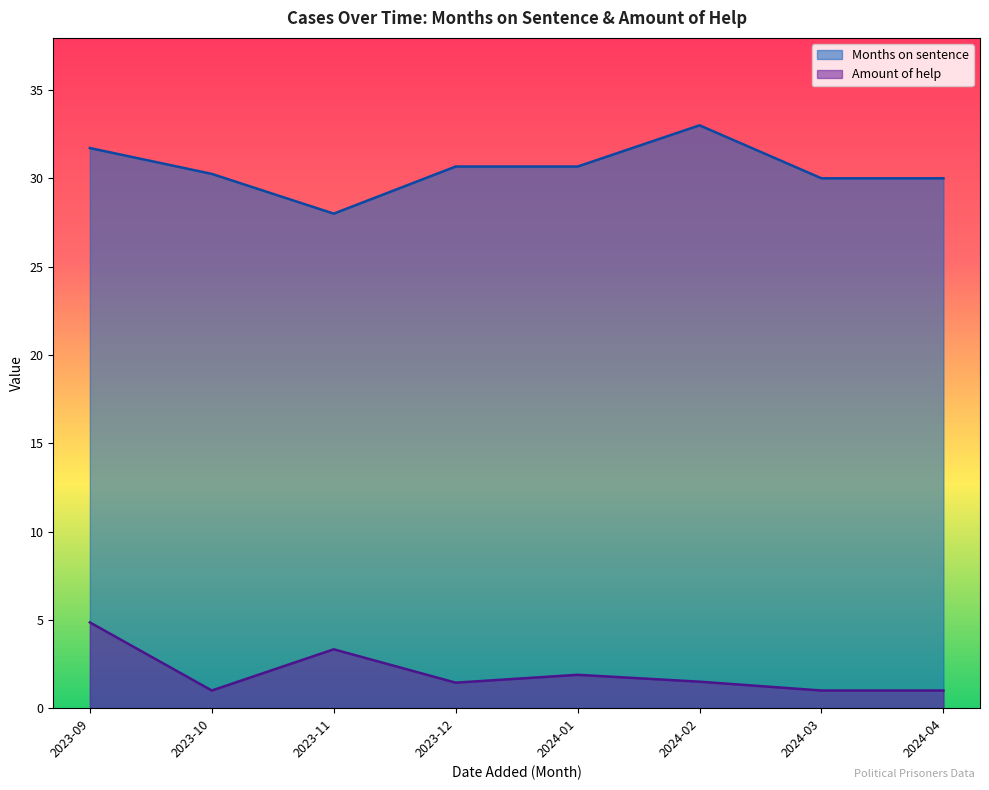

Between 2024-01 and 2023-12, which series saw the biggest shift?

Amount of help